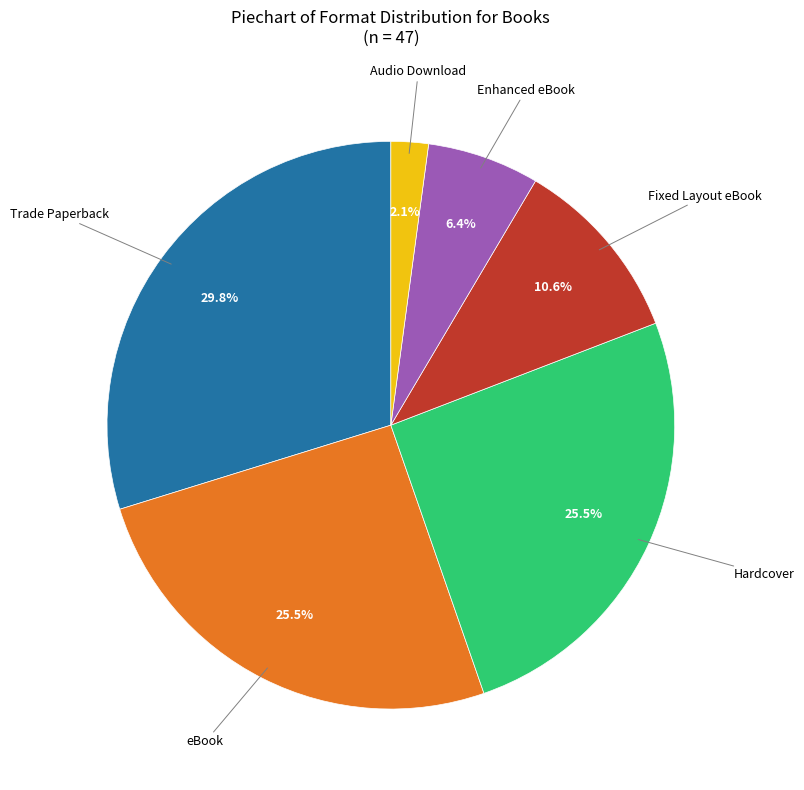

Between Enhanced eBook and Hardcover, which is larger?

Hardcover